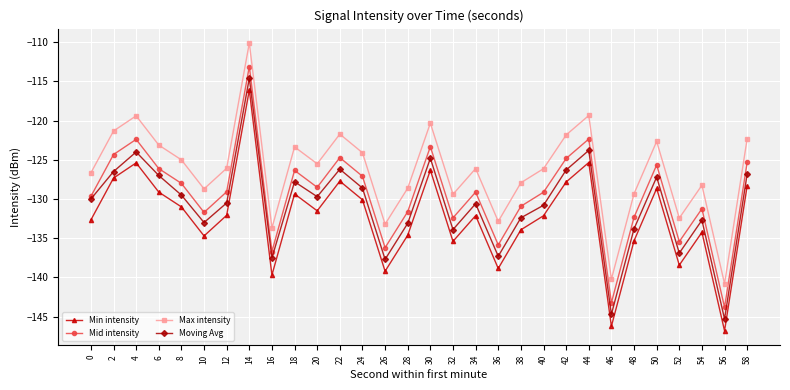

What is the spread (max minus min) of values at 42?

6.0